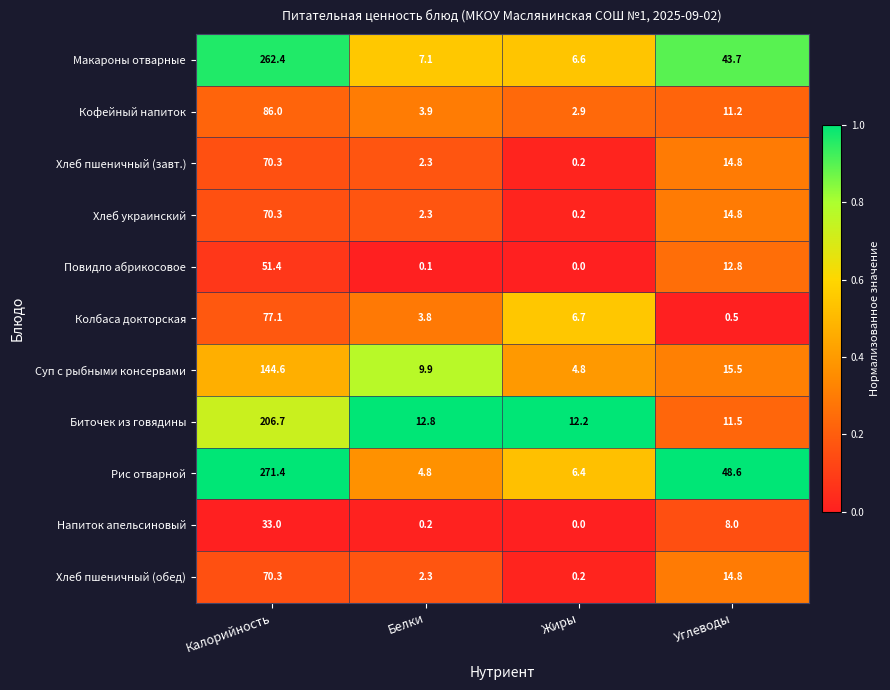

Rank the categories by Макароны отварные value from highest to lowest.

Калорийность, Углеводы, Белки, Жиры